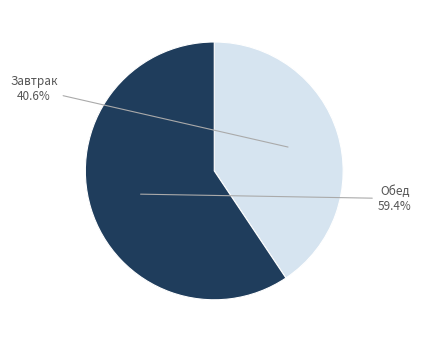

To the nearest percent, what is the combined percentage of Хлеб ржано-пшеничный and Макаронные изделия?

28%